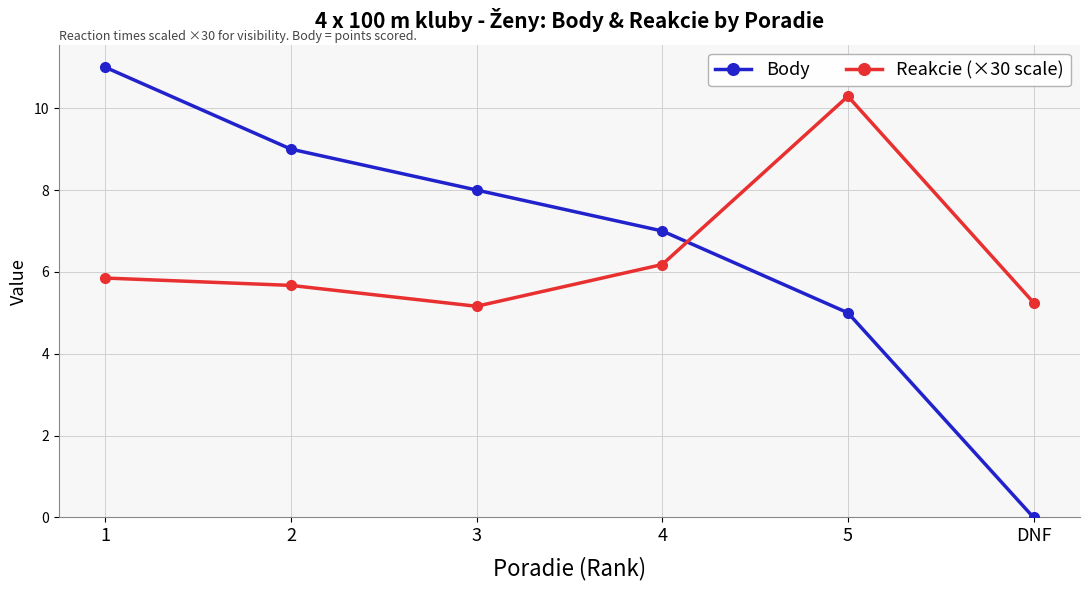

At which category does Reakcie (×30 scale) reach its first local valley?

3